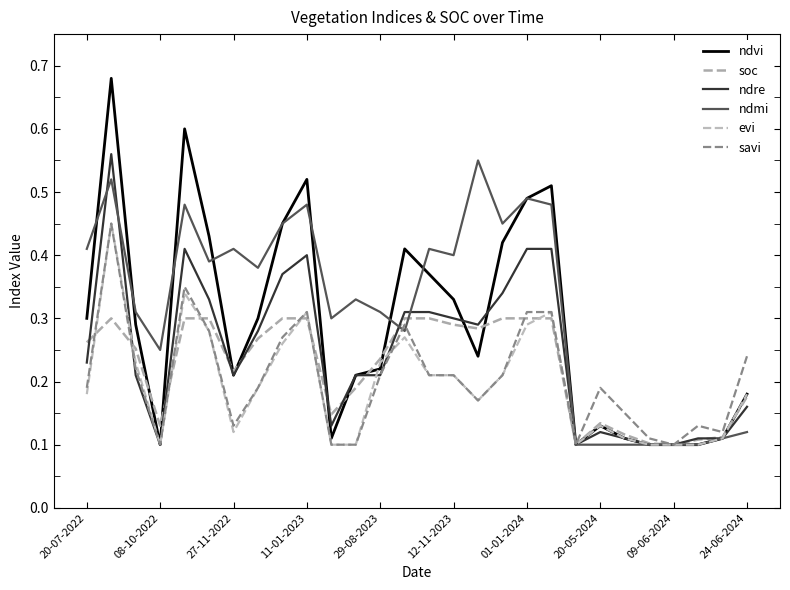

After their last crossing, which series has the higher values: savi or soc?

savi